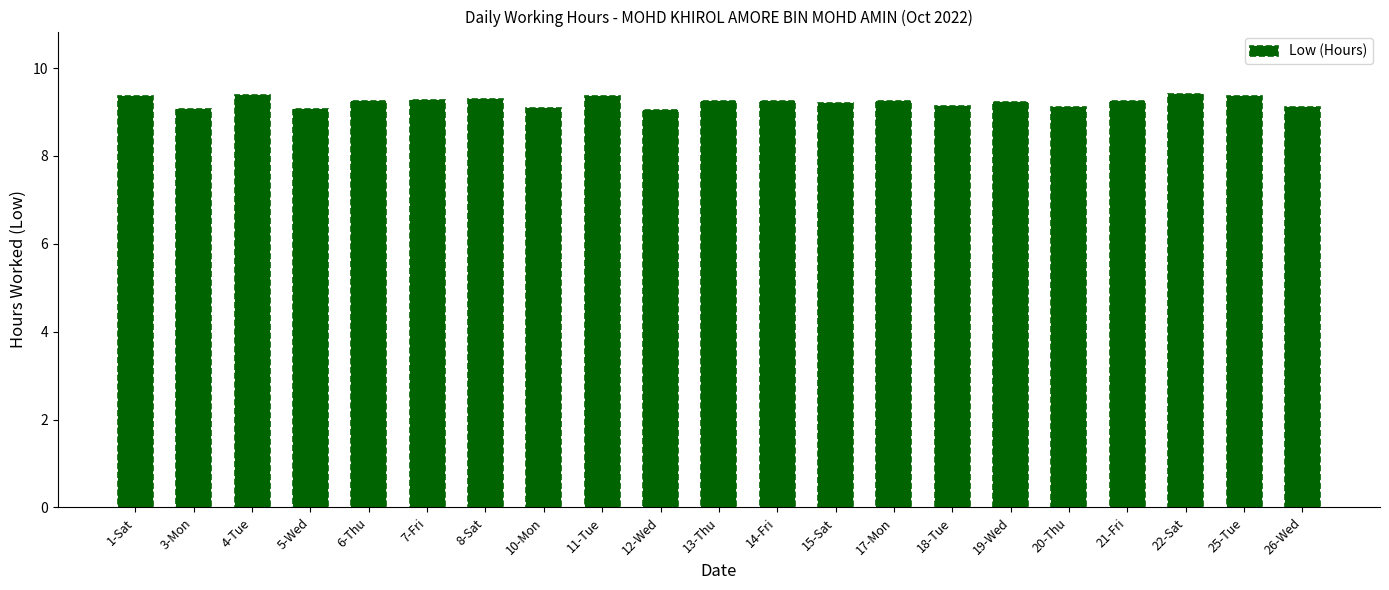

What is the difference between the second highest and minimum values?

0.3